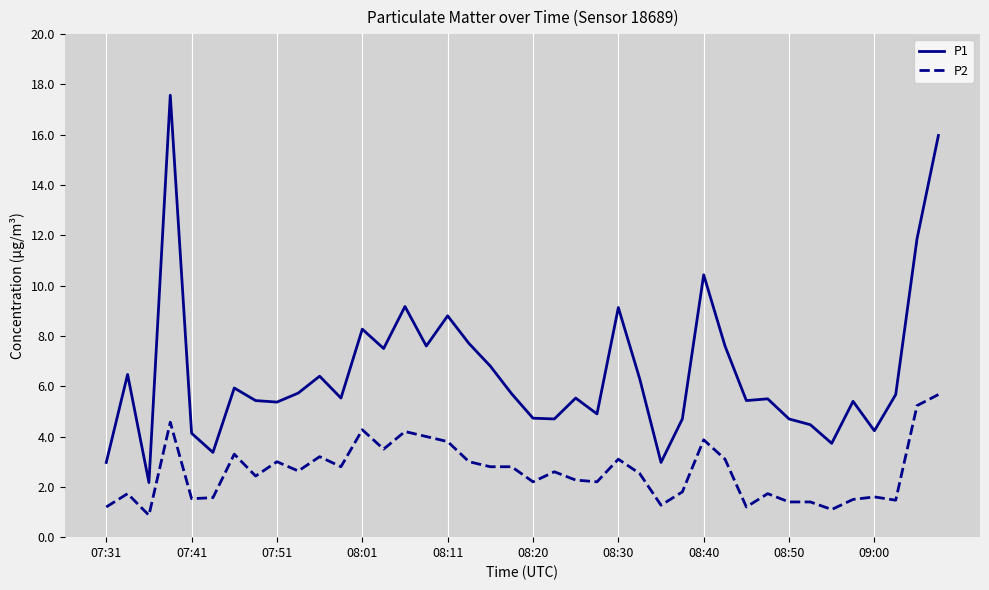

Which series has the largest range (max minus min)?

P1